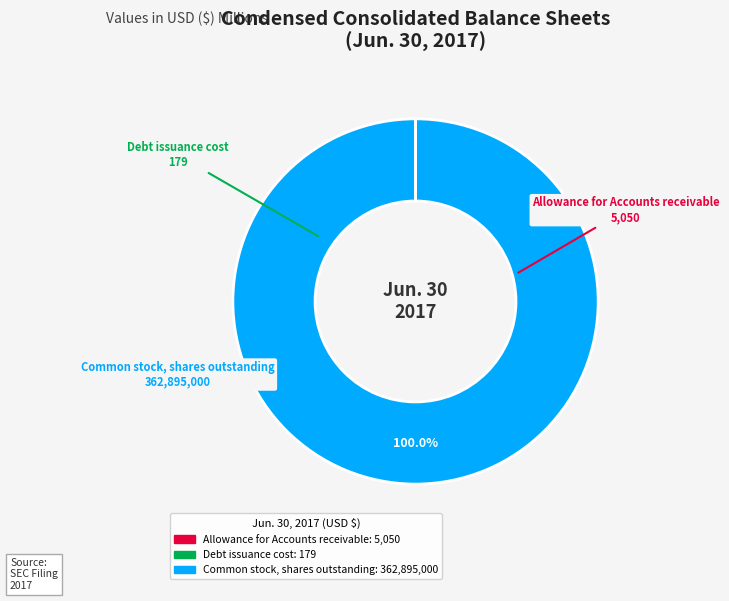

Which category has the biggest portion of the pie?

Common stock, shares outstanding